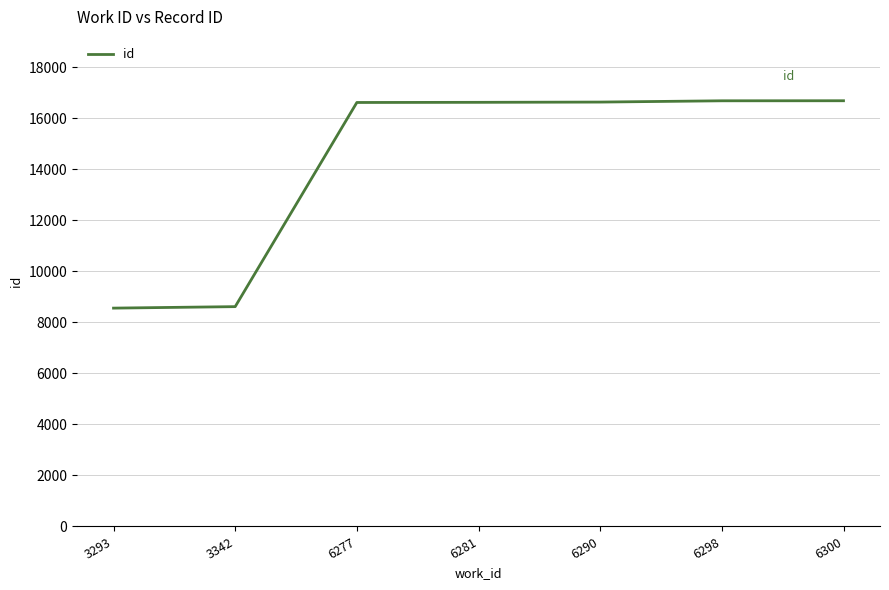

Is it true that the value at 6300 is 16684?

True